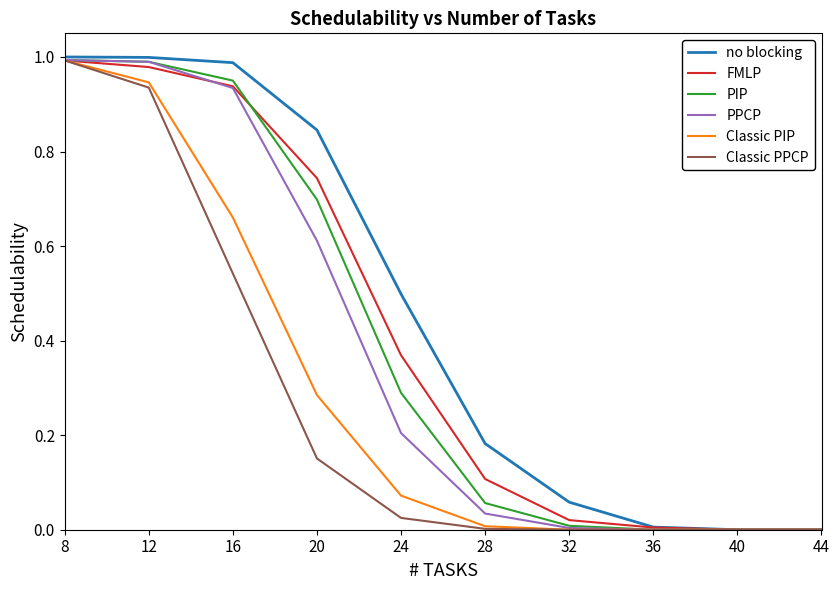

At which category is the sum across all series the highest?

8